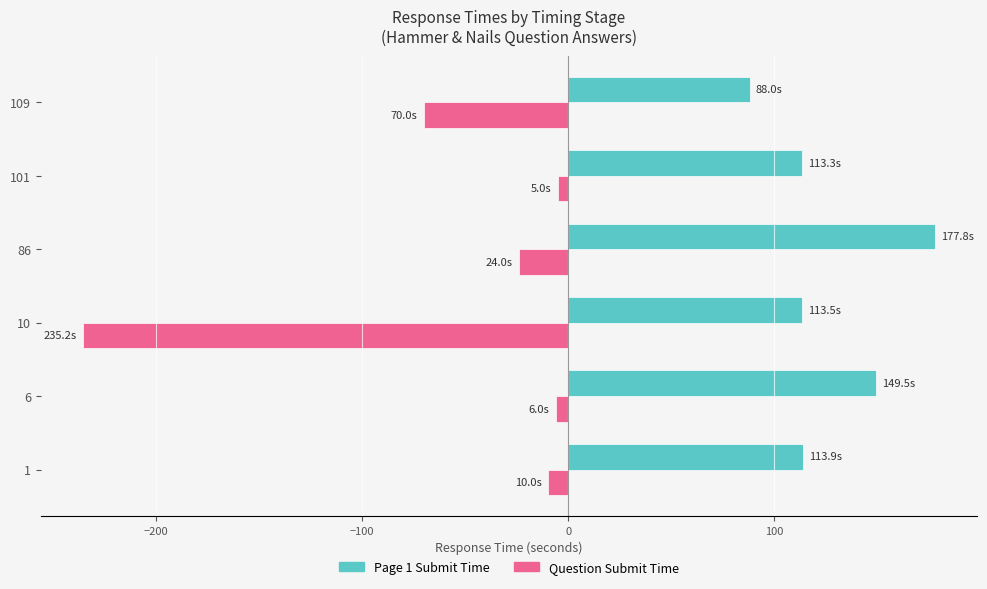

Is it true that Page 1 Submit Time equals 22.8 at 109?

False